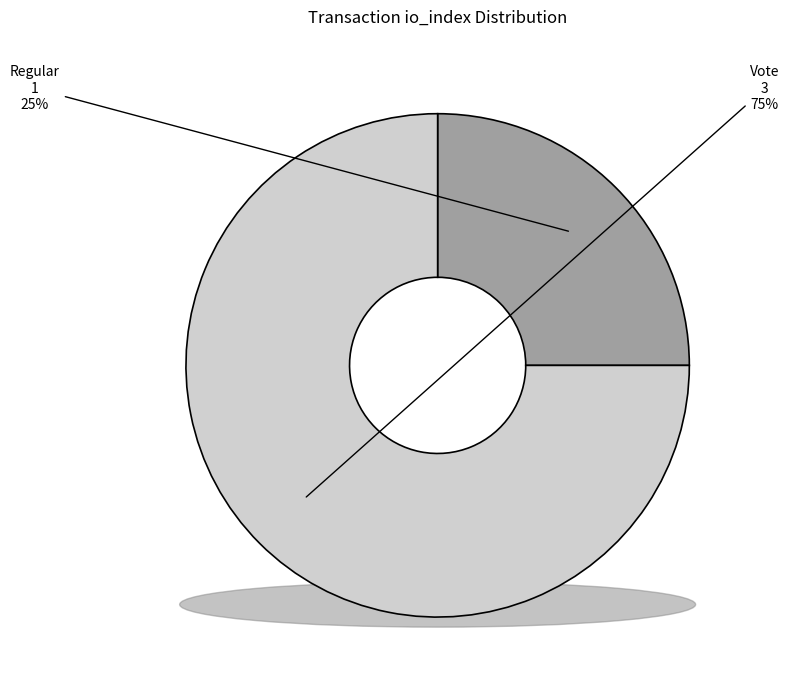

How many segments does this pie chart have?

2